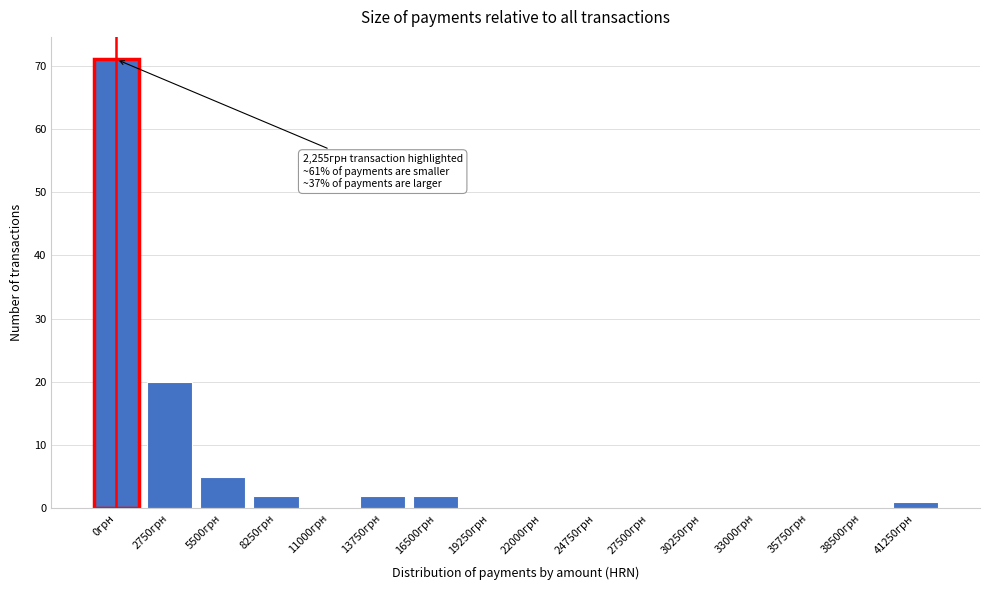

Reading right to left, extract all data points from this chart.

41250грн=1	38500грн=0	35750грн=0	33000грн=0	30250грн=0	27500грн=0	24750грн=0	22000грн=0	19250грн=0	16500грн=2	13750грн=2	11000грн=0	8250грн=2	5500грн=5	2750грн=20	0грн=71